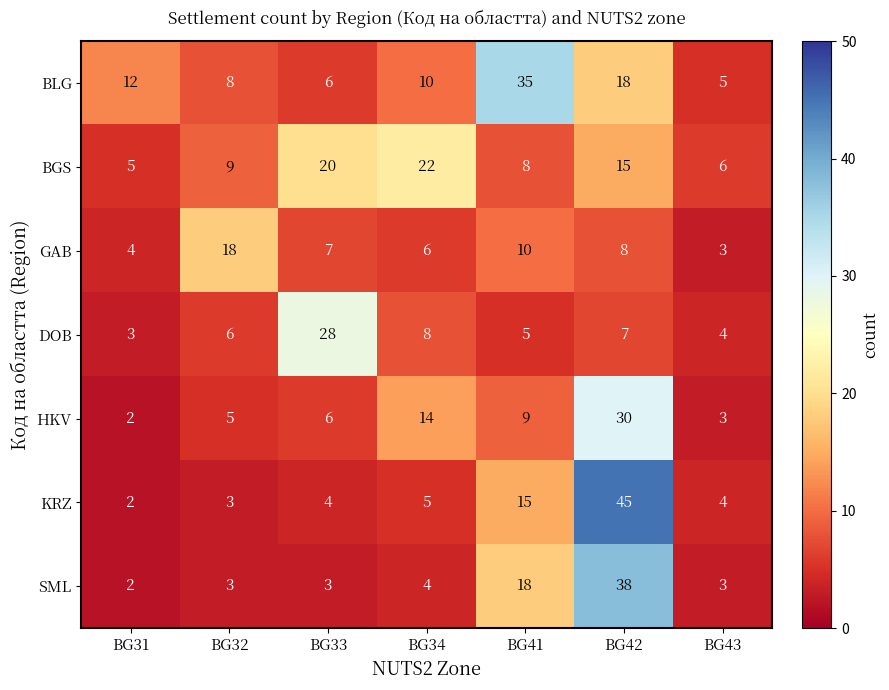

At BG41, list the series in order from largest to smallest.

BLG, SML, KRZ, GAB, HKV, BGS, DOB